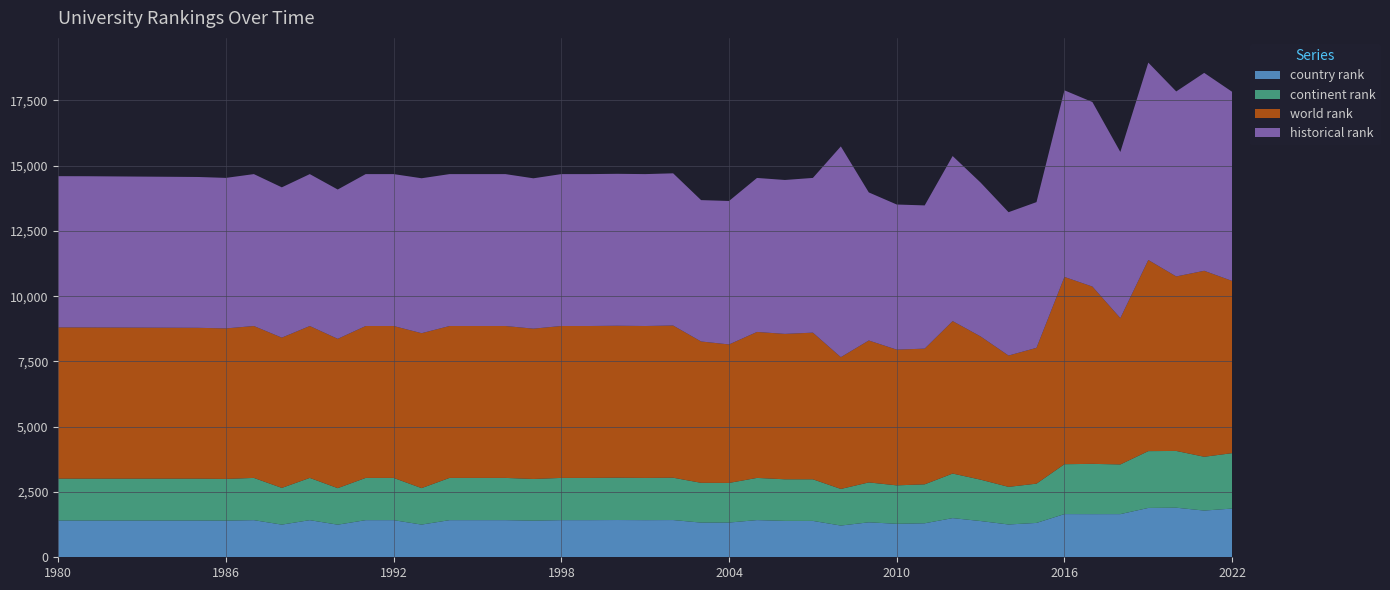

Reading left to right, list all the values displayed in this chart.

country rank: 1409	1408	1409	1404	1422	1251	1422	1249	1422	1422	1252	1422	1422	1422	1403	1422	1422	1427	1422	1426	1328	1330	1424	1394	1393	1215	1339	1283	1302	1500	1388	1256	1316	1654	1652	1653	1890	1899	1789	1866
continent rank: 1604	1603	1603	1597	1618	1406	1618	1399	1618	1618	1397	1618	1618	1618	1596	1618	1618	1622	1618	1622	1524	1518	1616	1593	1594	1402	1528	1472	1492	1707	1585	1441	1504	1911	1926	1903	2176	2174	2061	2122
world rank: 5792	5792	5777	5765	5818	5756	5818	5719	5818	5818	5934	5818	5818	5818	5758	5818	5818	5819	5818	5829	5414	5304	5591	5569	5617	5048	5437	5198	5198	5840	5486	5030	5202	7173	6791	5605	7322	6684	7123	6597
historical rank: 5792	5792	5777	5765	5818	5756	5818	5719	5818	5818	5934	5818	5818	5818	5758	5818	5818	5819	5818	5829	5414	5495	5898	5895	5926	8072	5671	5558	5485	6321	5893	5490	5581	7147	7068	6363	7558	7085	7580	7243